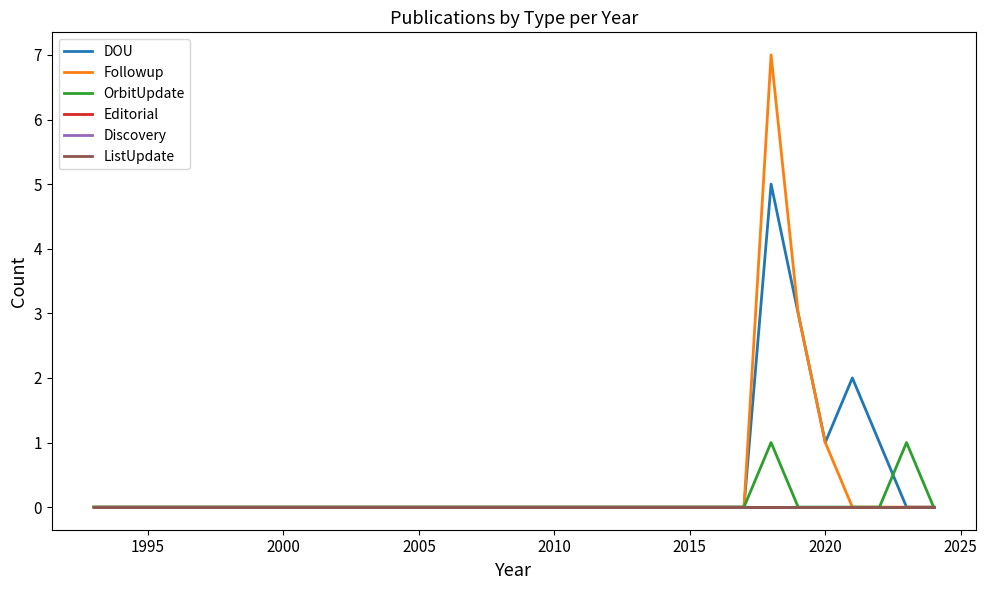

True or false: Editorial and DOU cross at least once.

False